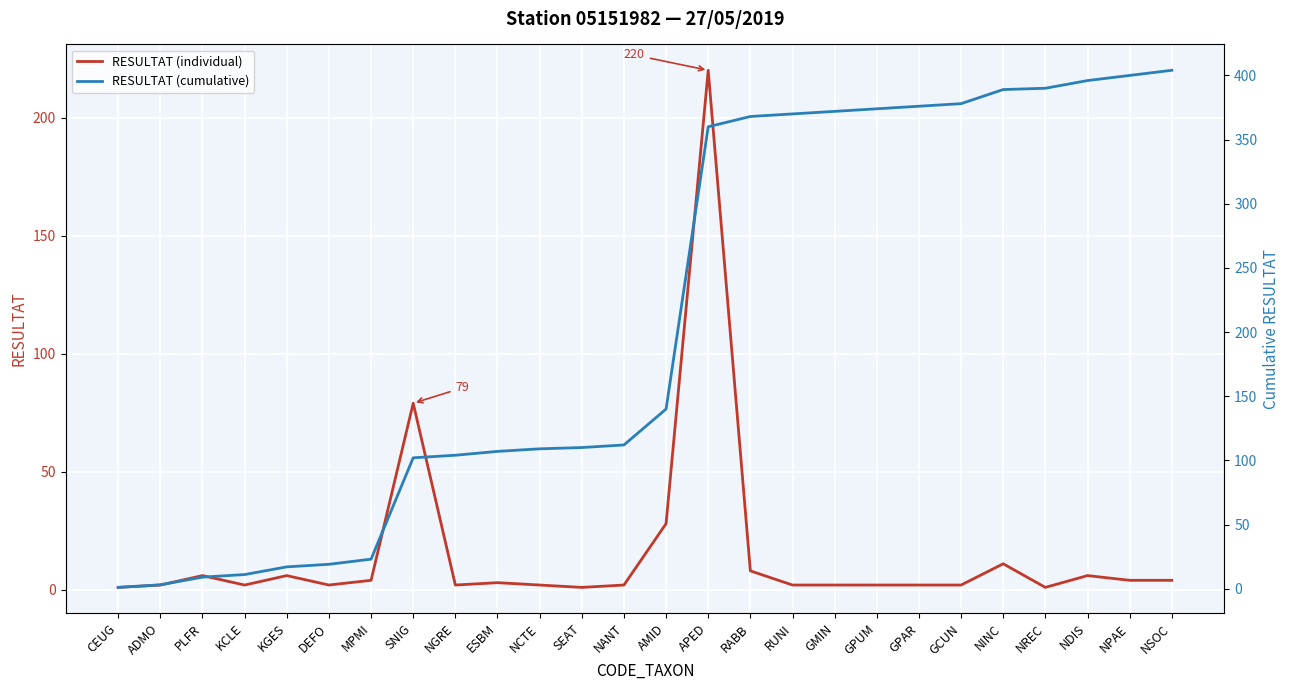

What position from the left is PLFR?

3